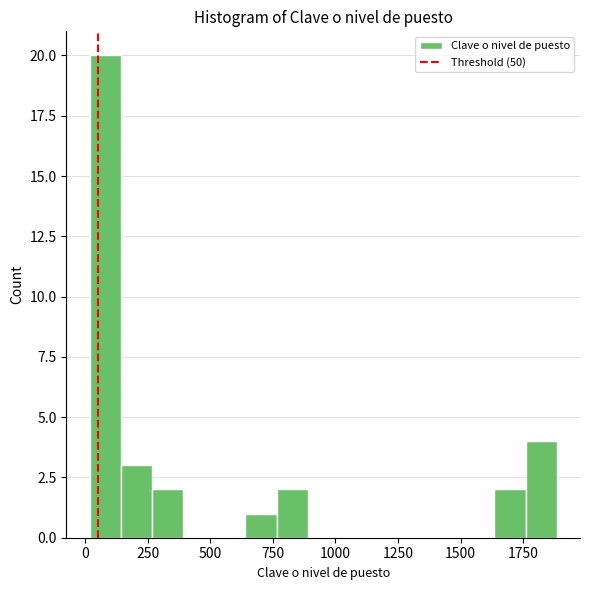

Read against the x-axis, roughly where is the centre of the tallest bar?

100